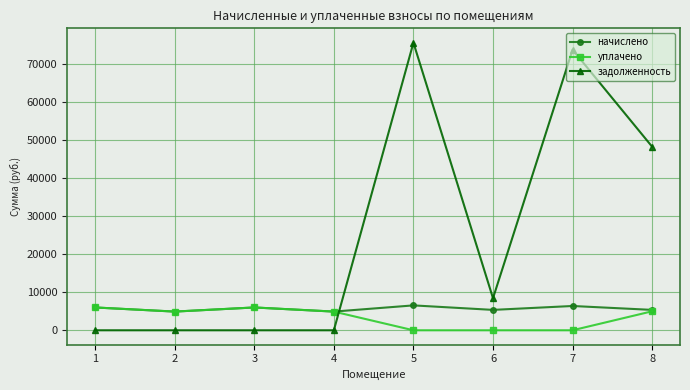

How many data points in начислено are above 6004?

4